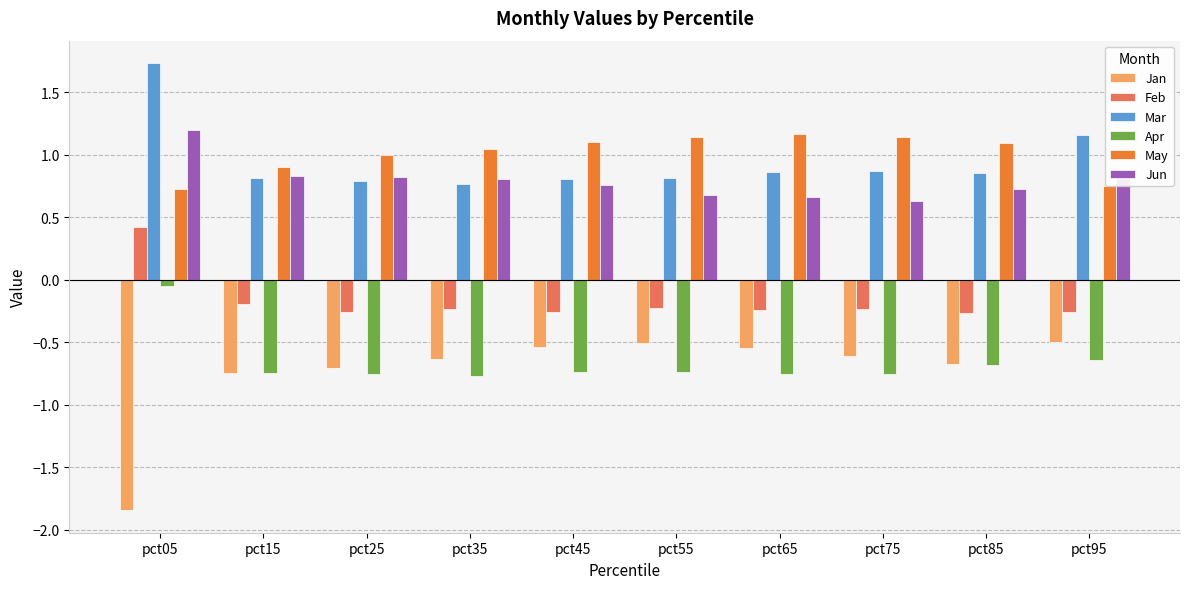

At which category does the chart reach its peak across all series?

pct05